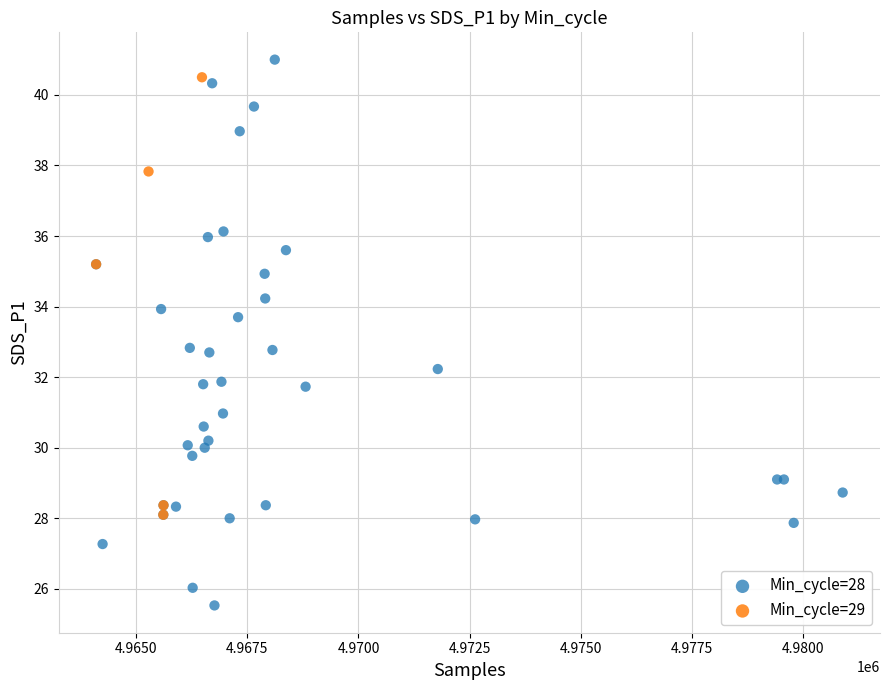

Which series contains the lowest Y value?

Min_cycle=28